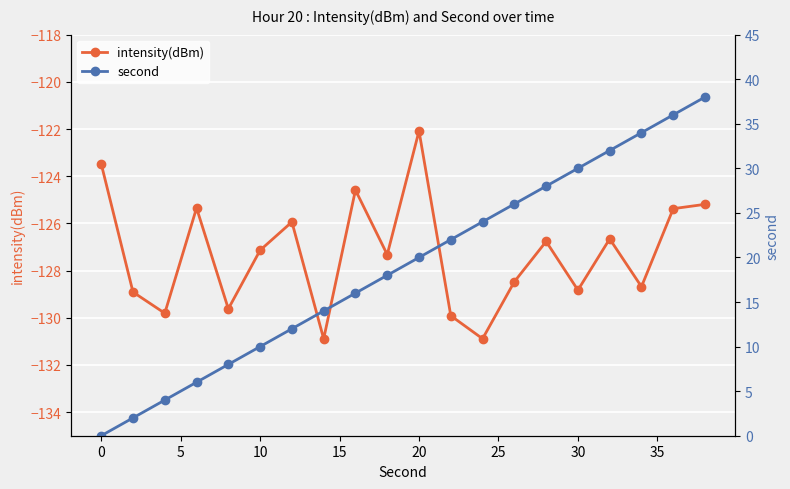

What is the highest value of the intensity(dBm) series?

-122.1